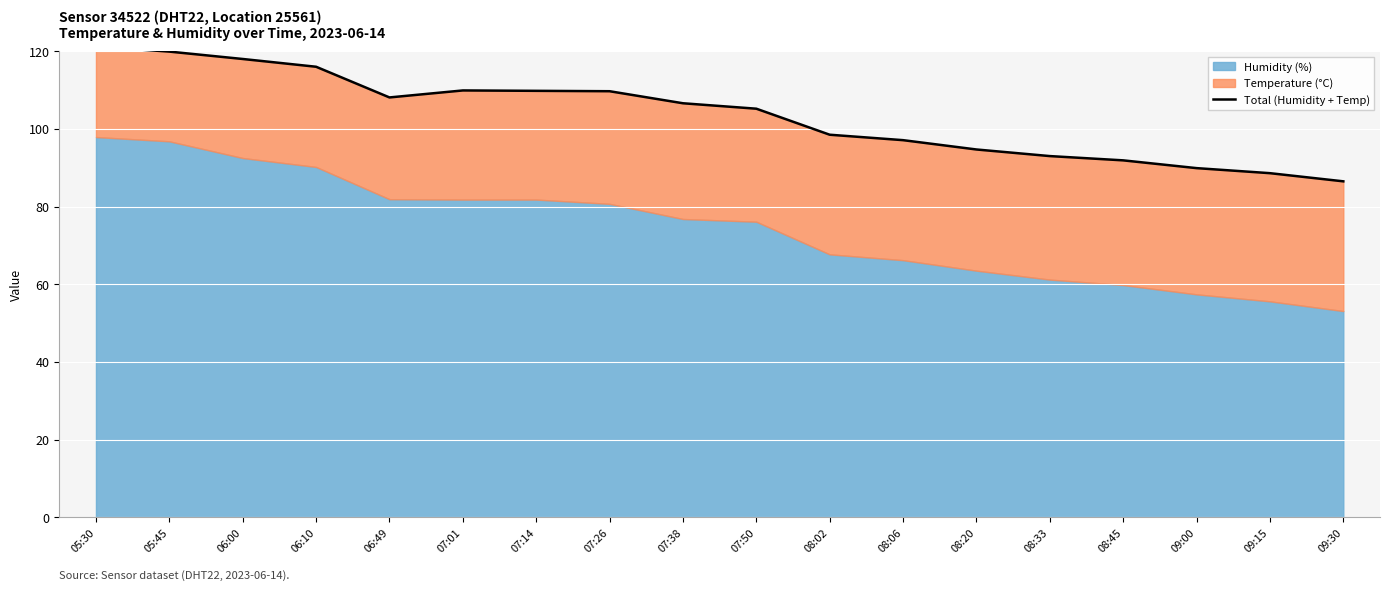

How many data points are less than 106?

9